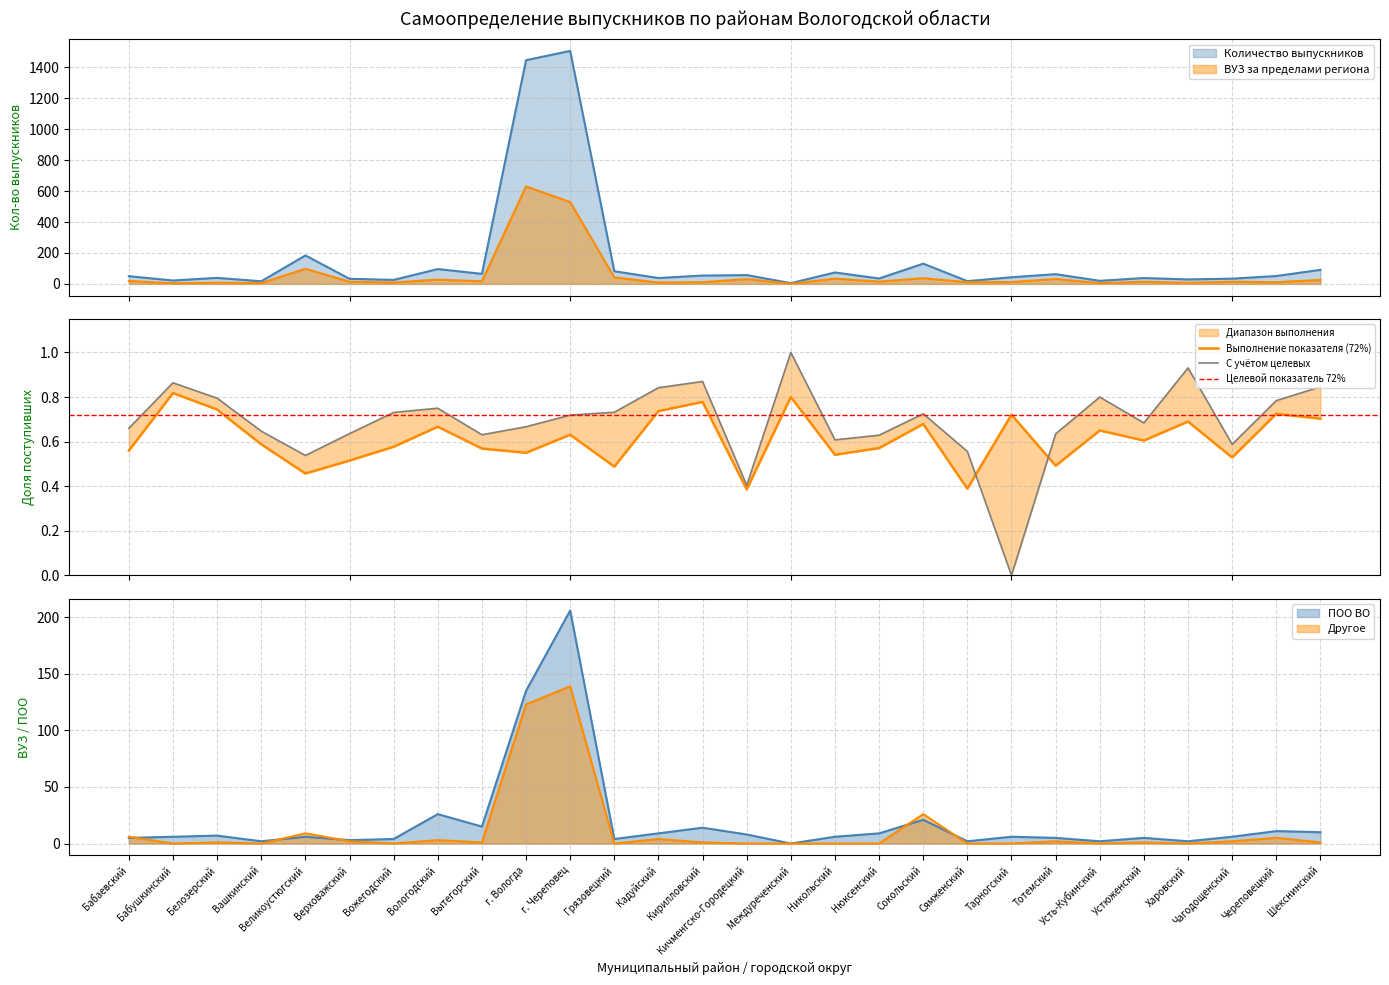

What is the maximum value shown in the chart?

1506.0